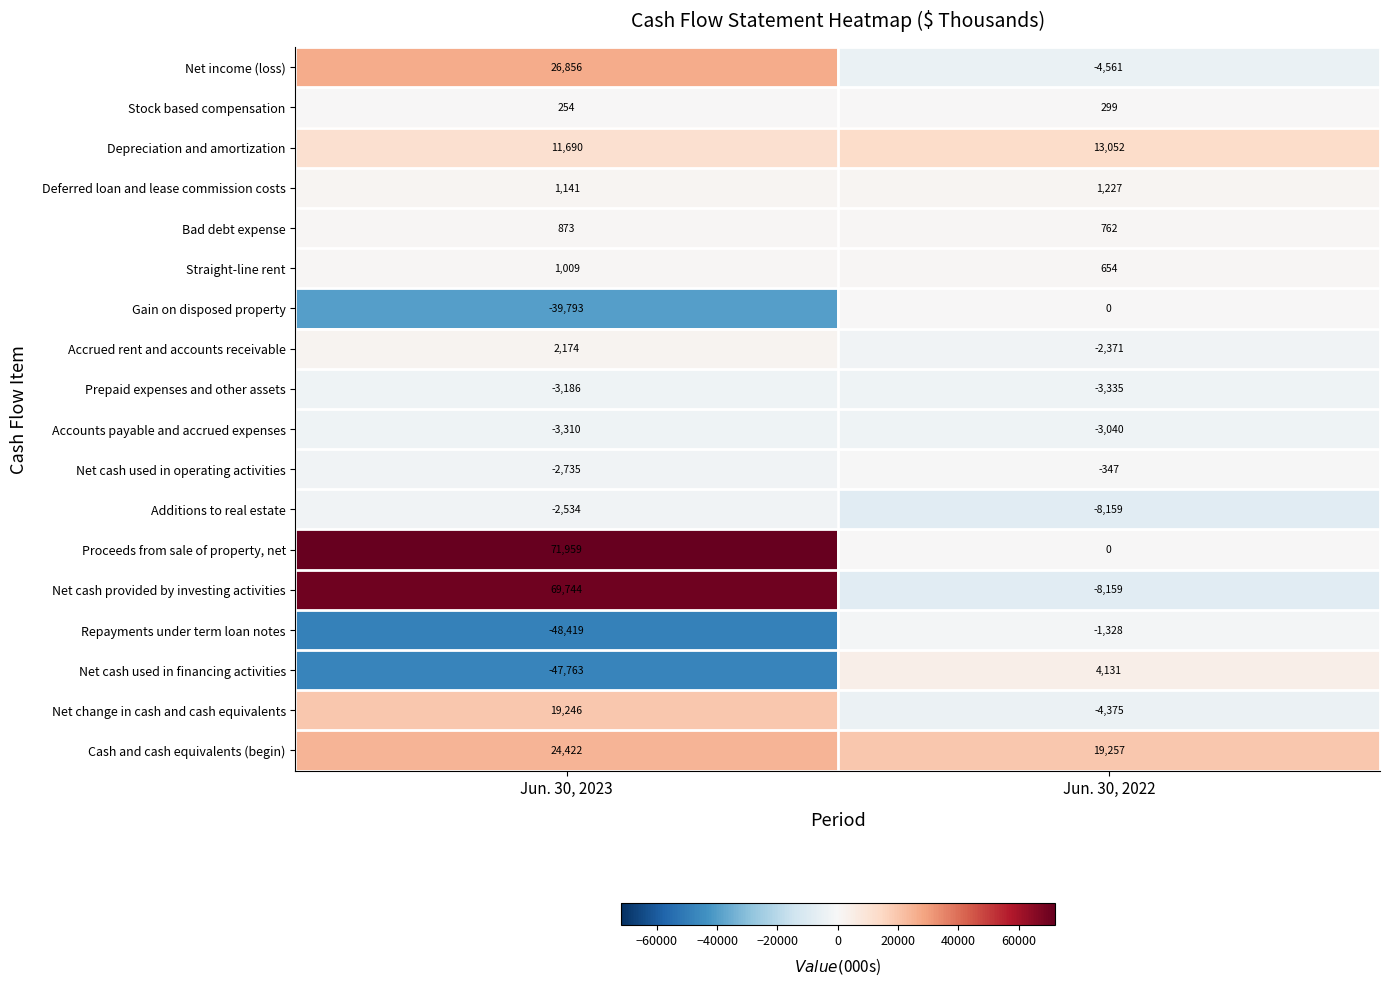

What is the greatest value displayed?

71959